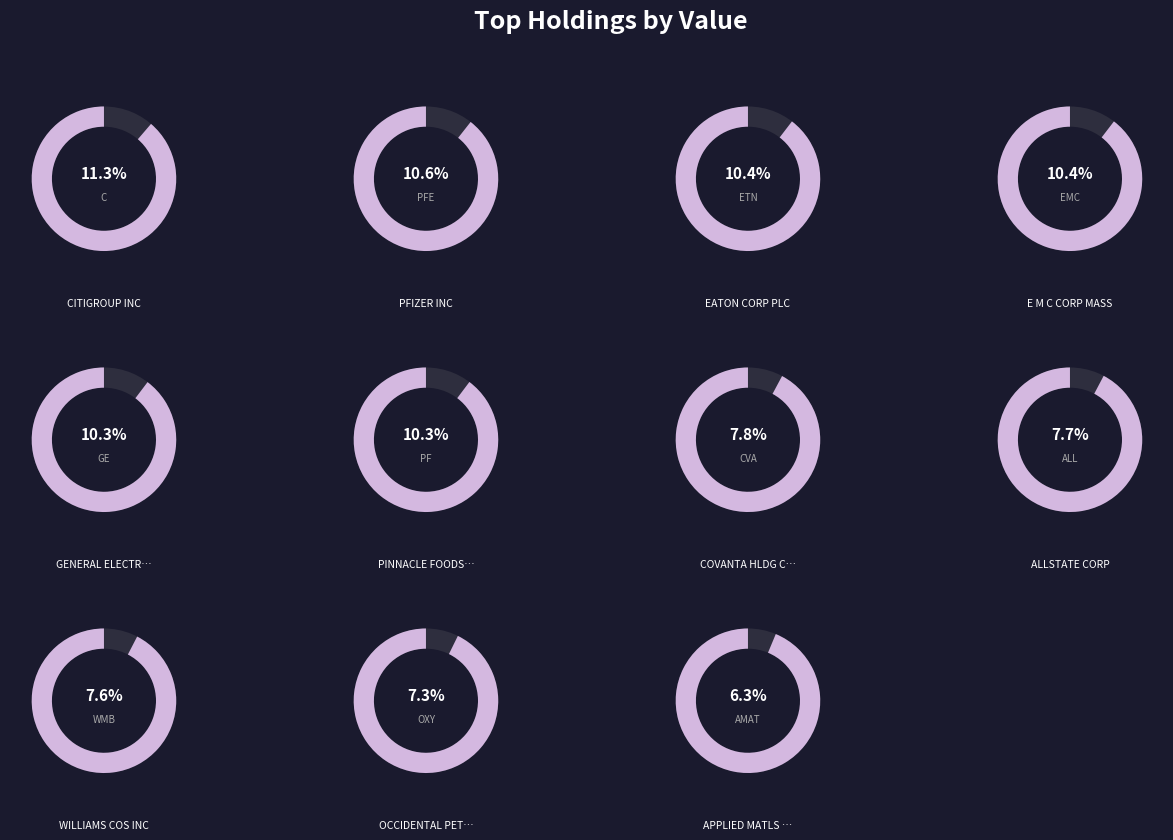

What is the smallest slice in the pie chart?

APPLIED MATLS INC